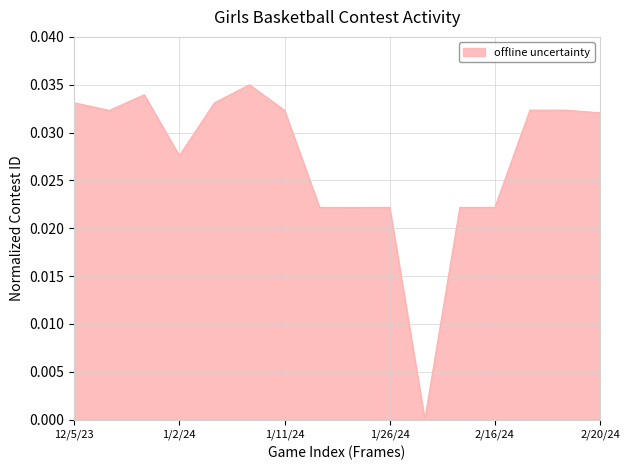

Where is the data nearest to the value 0?

2/6/24